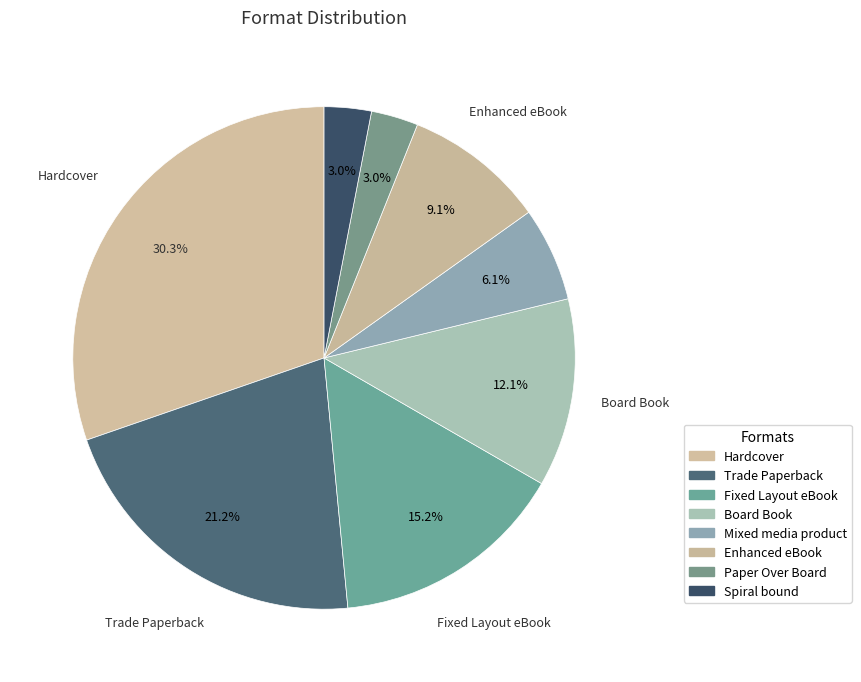

To the nearest percent, what is the difference between the largest and smallest slice percentages?

27%